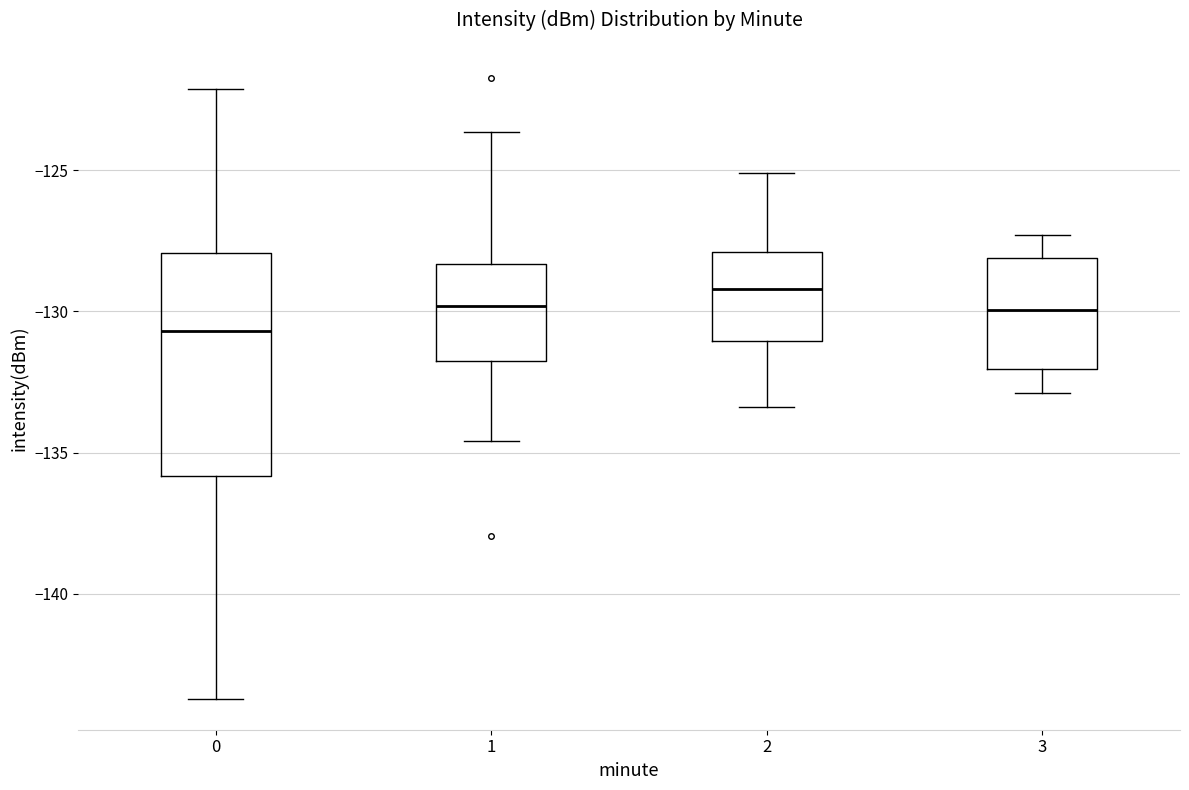

Comparing the boxes themselves (not the whiskers), which one is the tallest?

0